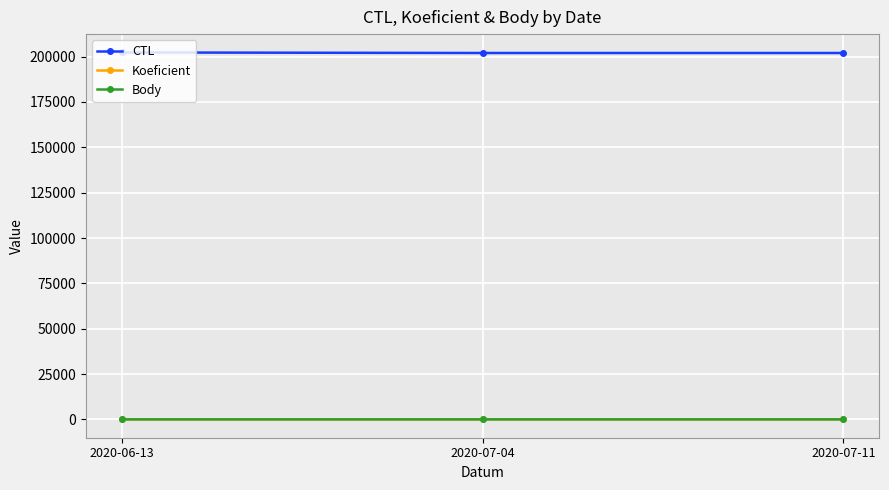

Reading right to left, what are all the values shown in this chart?

CTL: 2020-07-11=202008	2020-07-04=202007	2020-06-13=202302
Koeficient: 2020-07-11=7	2020-07-04=7	2020-06-13=3
Body: 2020-07-11=7	2020-07-04=7	2020-06-13=3